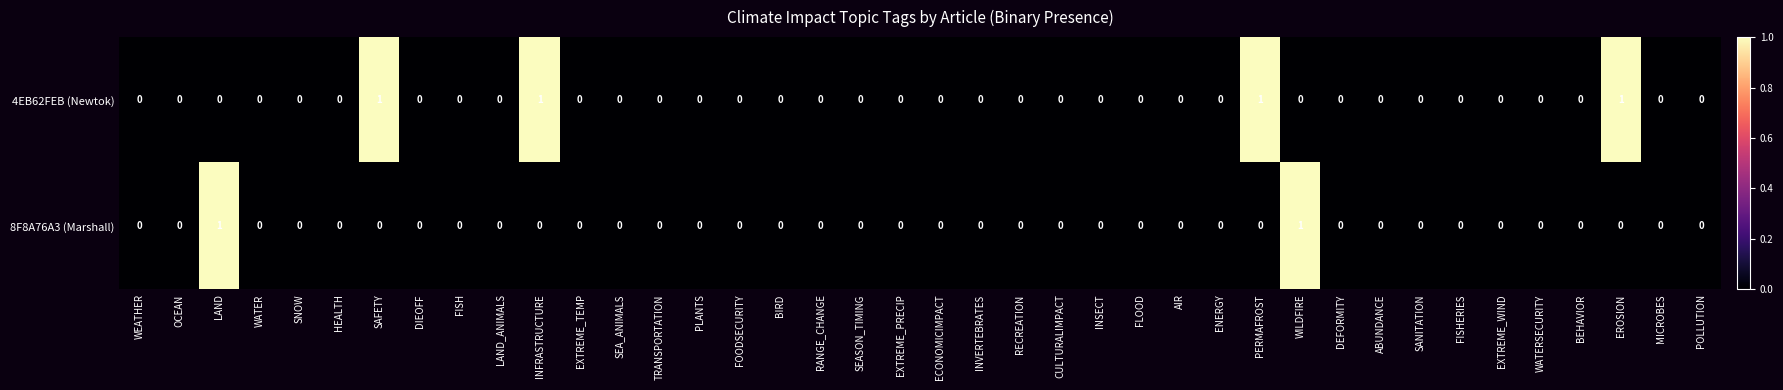

How many series are shown in this chart?

2